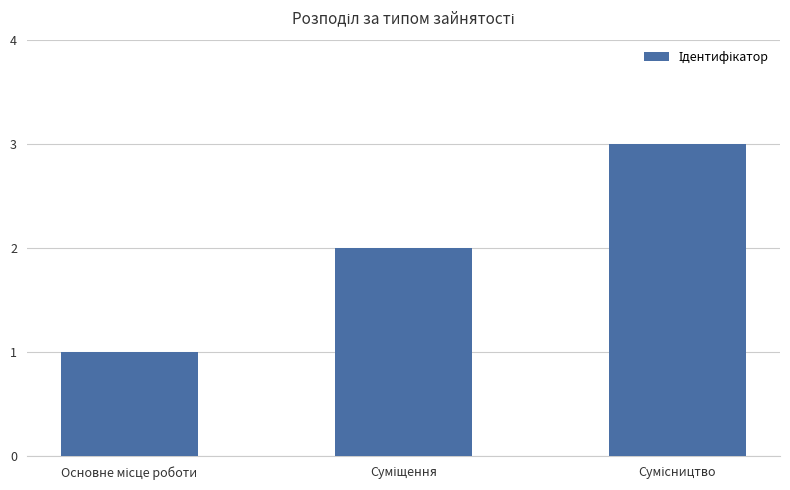

How many series are shown in this chart?

1